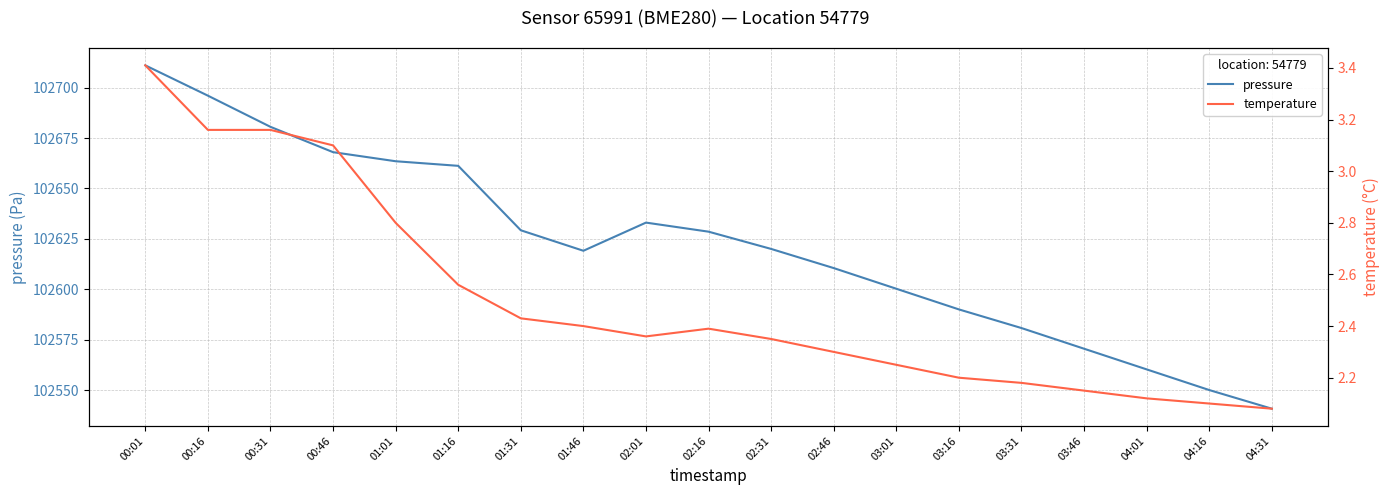

Where is temperature nearest to the value 2?

04:31